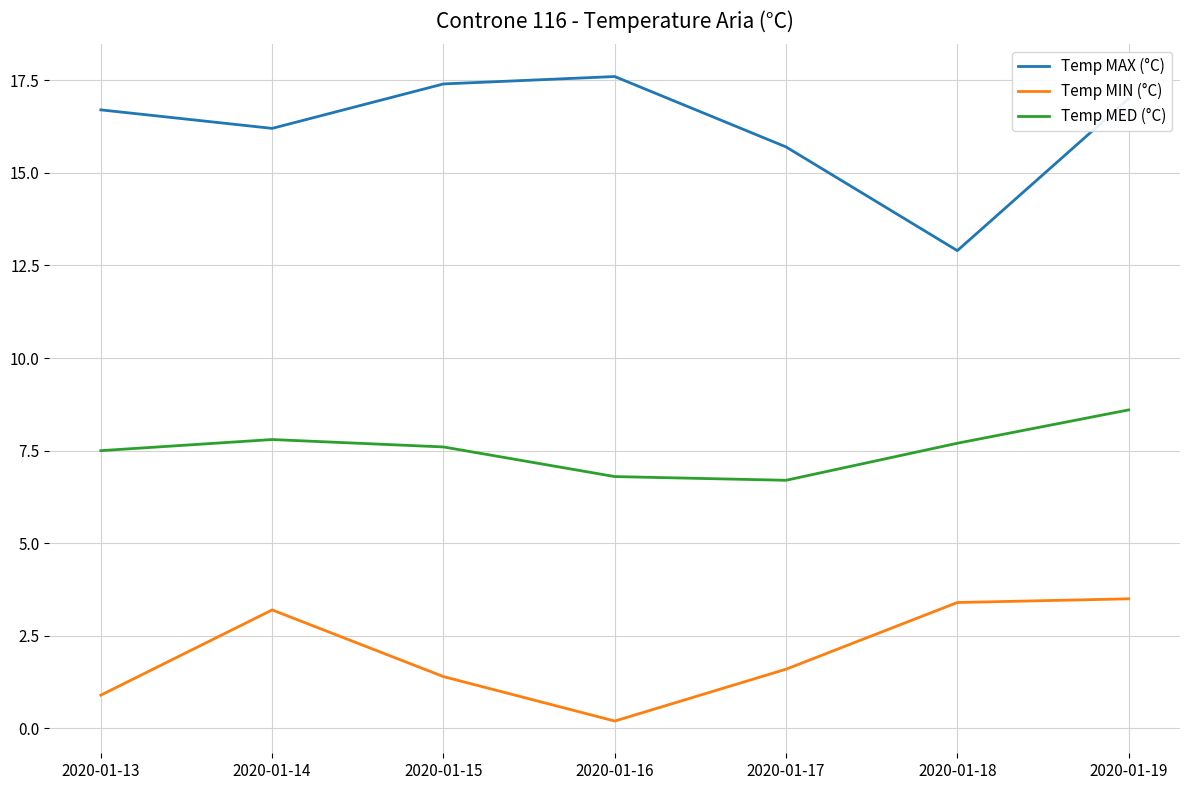

Where does the Temp MED (°C) series first go above 7?

2020-01-13